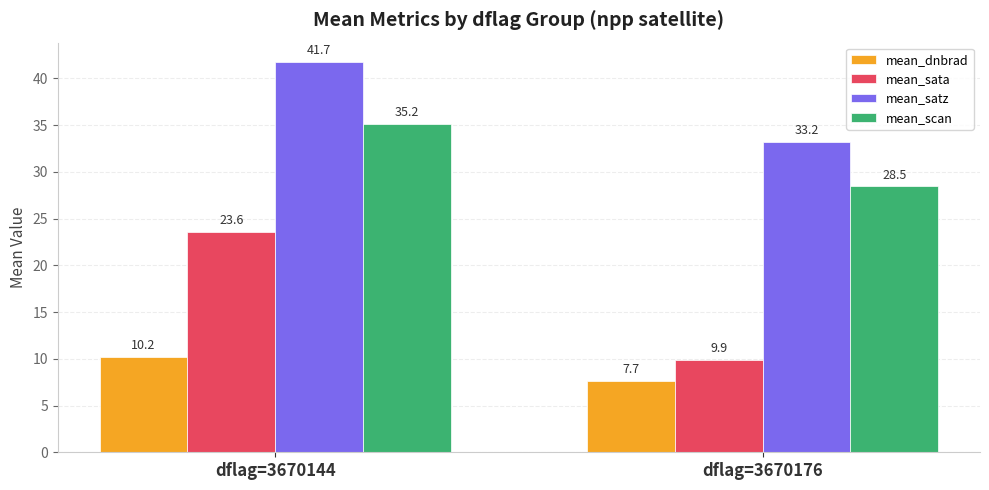

What is the difference between the mean_dnbrad values at dflag=3670176 and dflag=3670144?

2.5